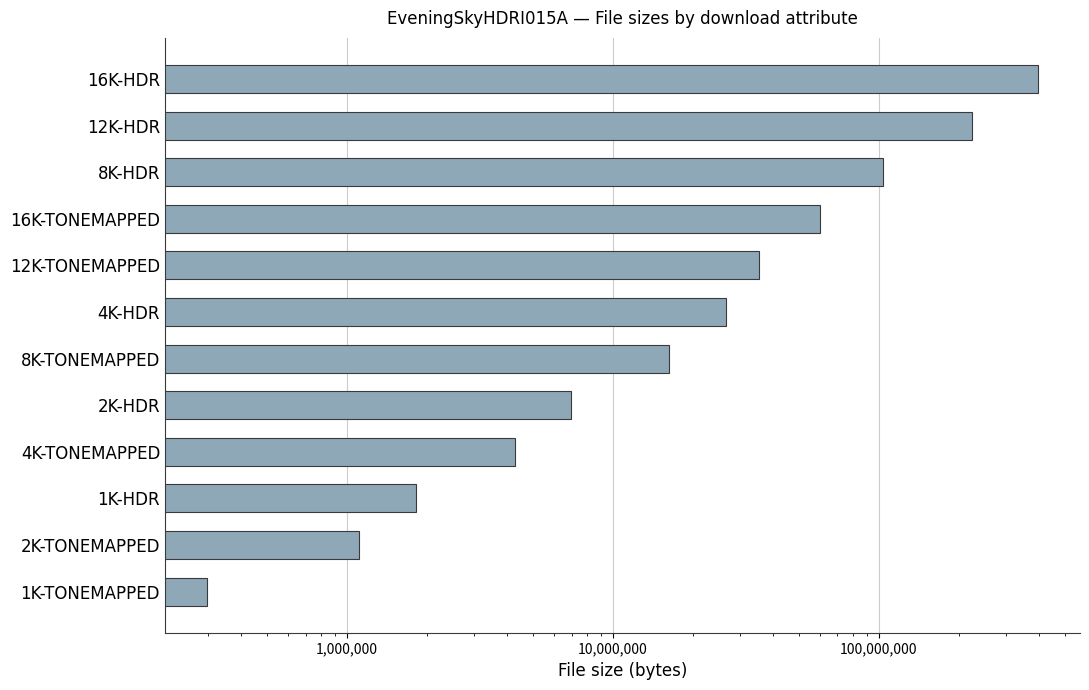

Does the chart contain stacked bars?

No